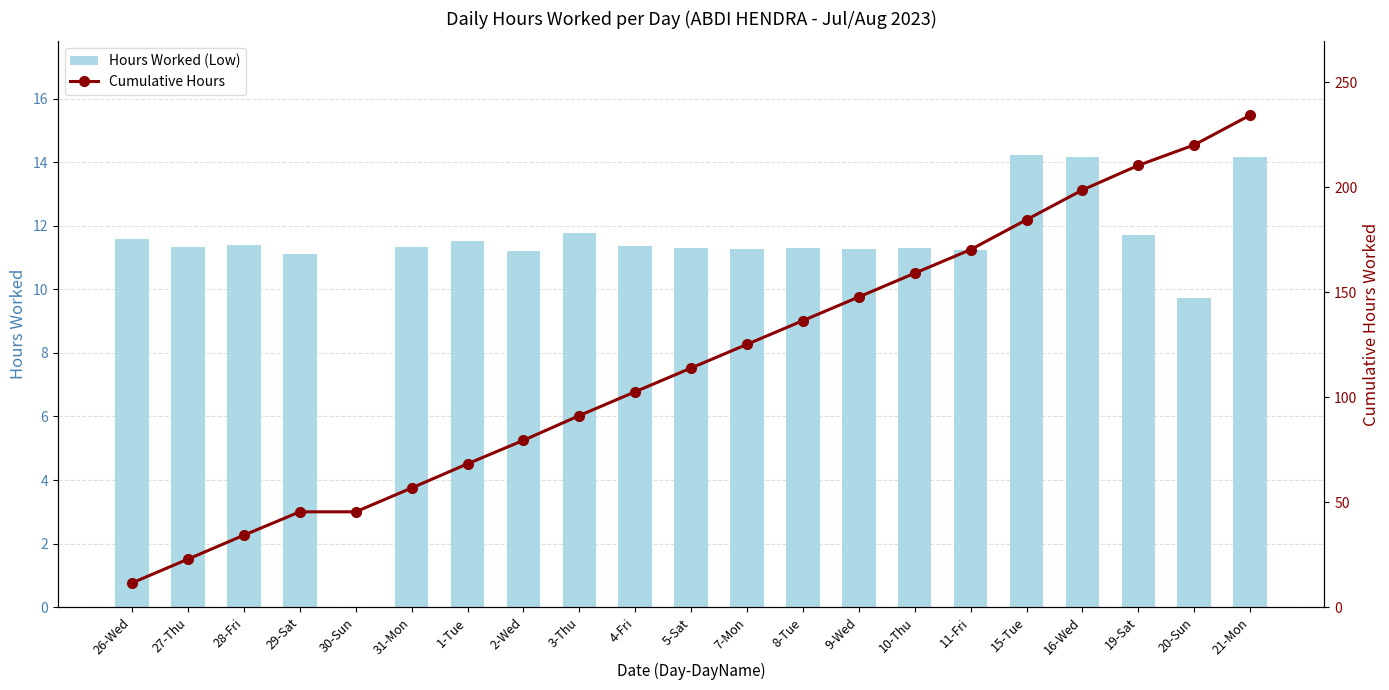

At which category is the sum across all series the highest?

21-Mon